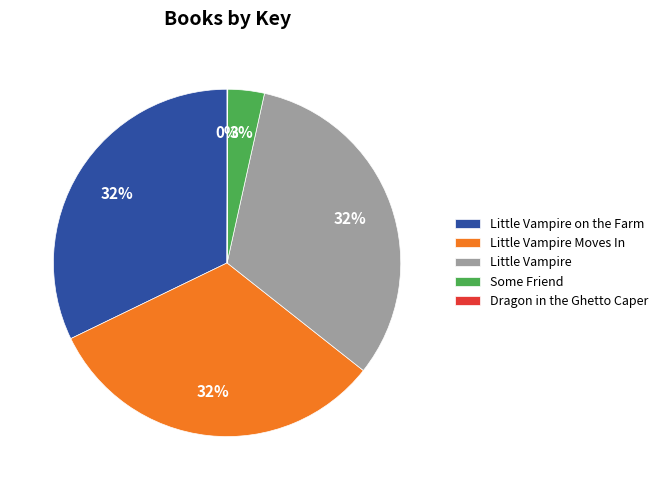

The Little Vampire Moves In slice represents 32% of the pie. True or false?

True